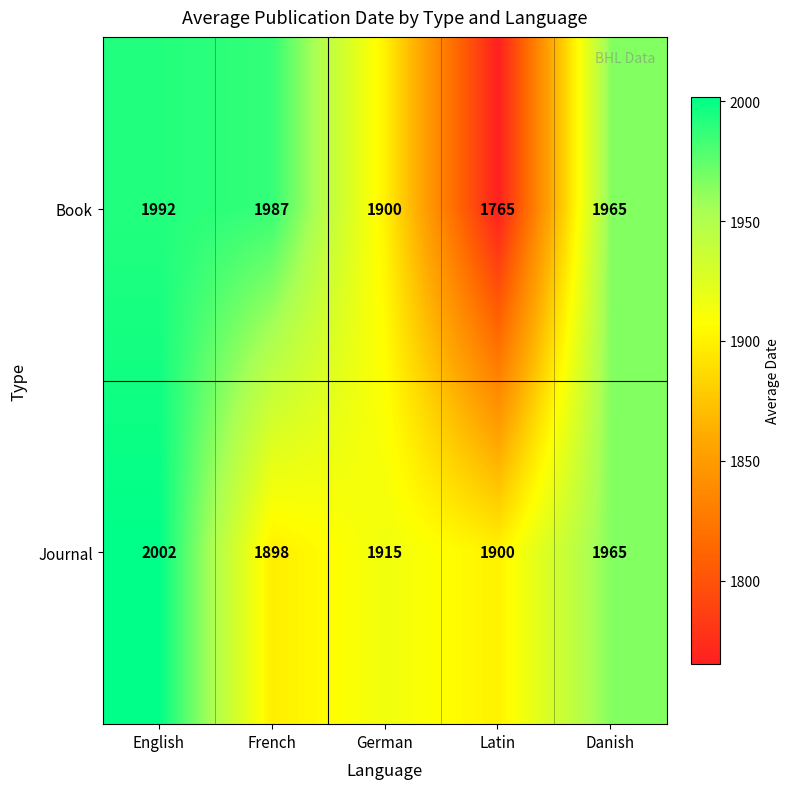

List the series in order of their overall mean, lowest first.

Book, Journal